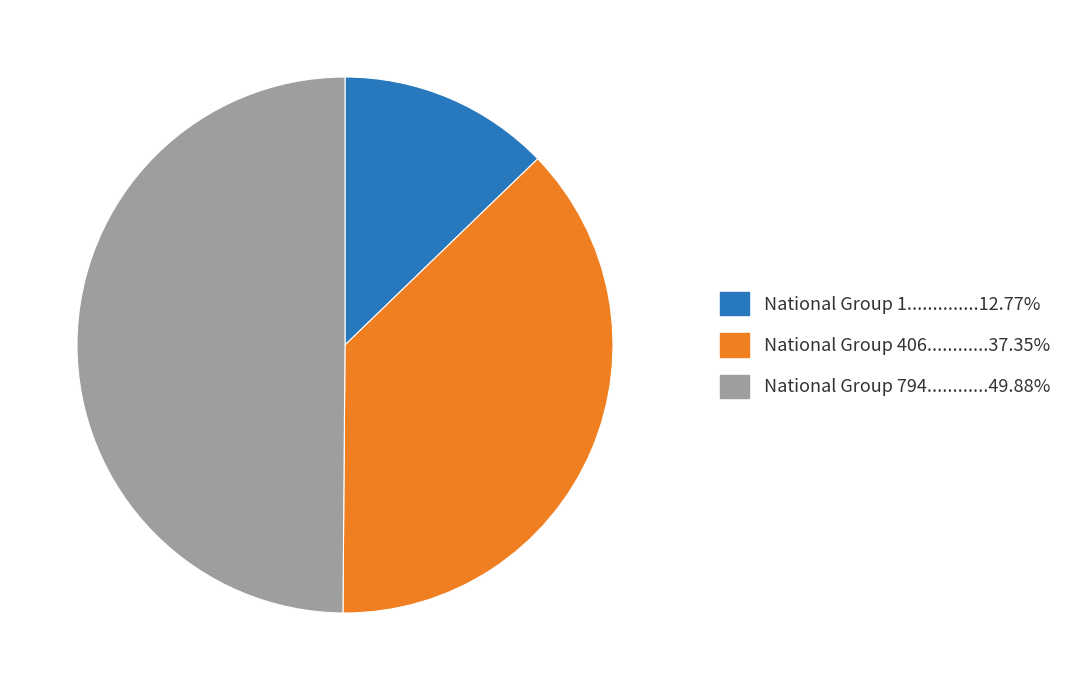

Rank the categories by value from highest to lowest.

794, 406, 1